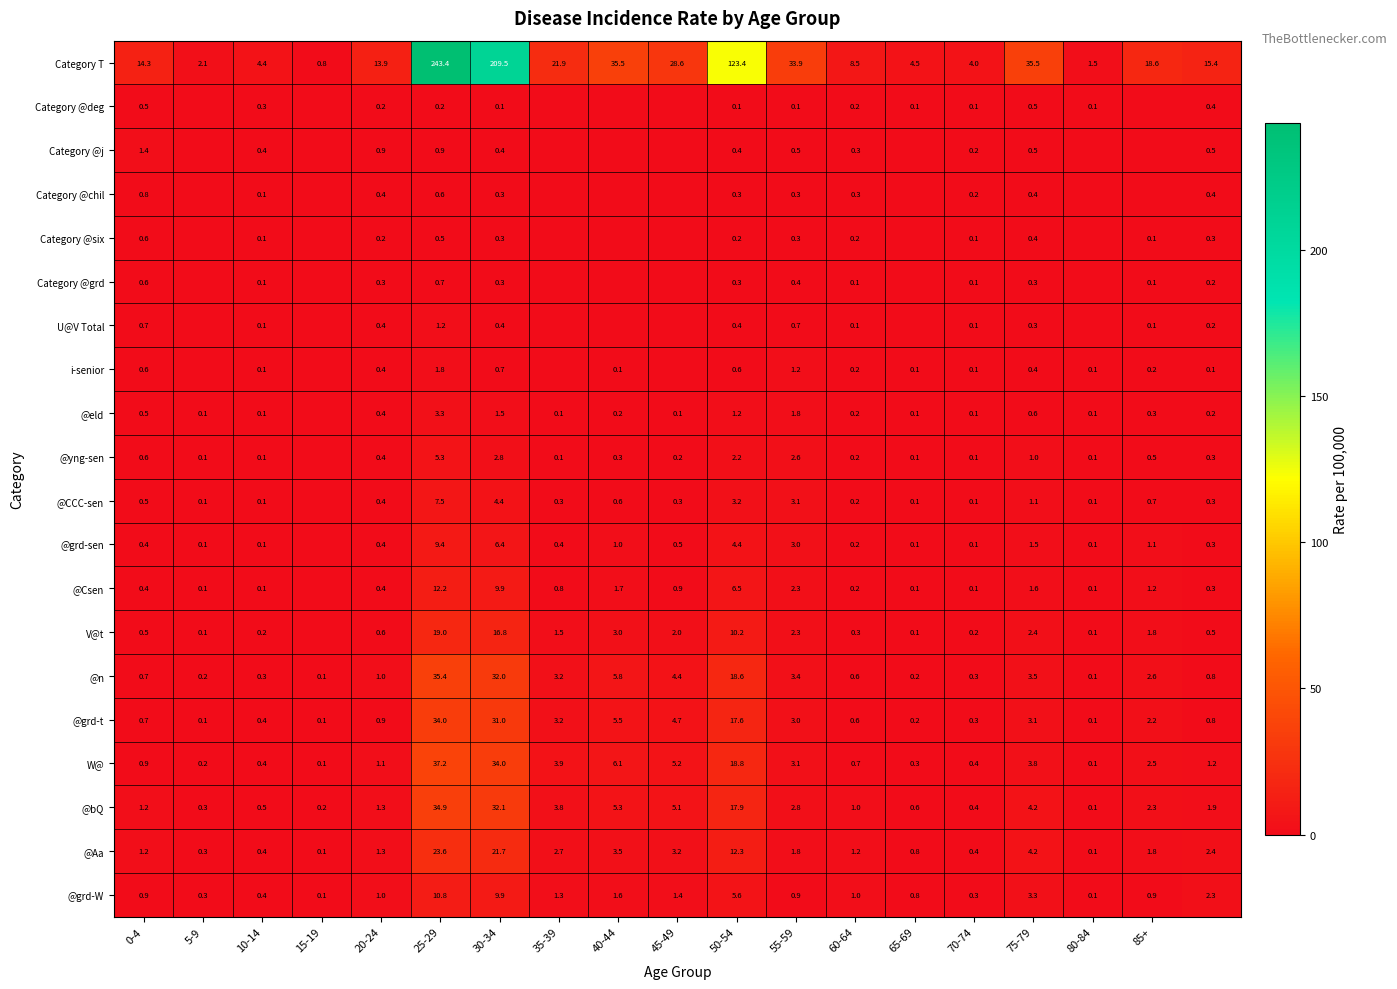

The value of @bQ at 30-34 is 32.1. True or false?

True